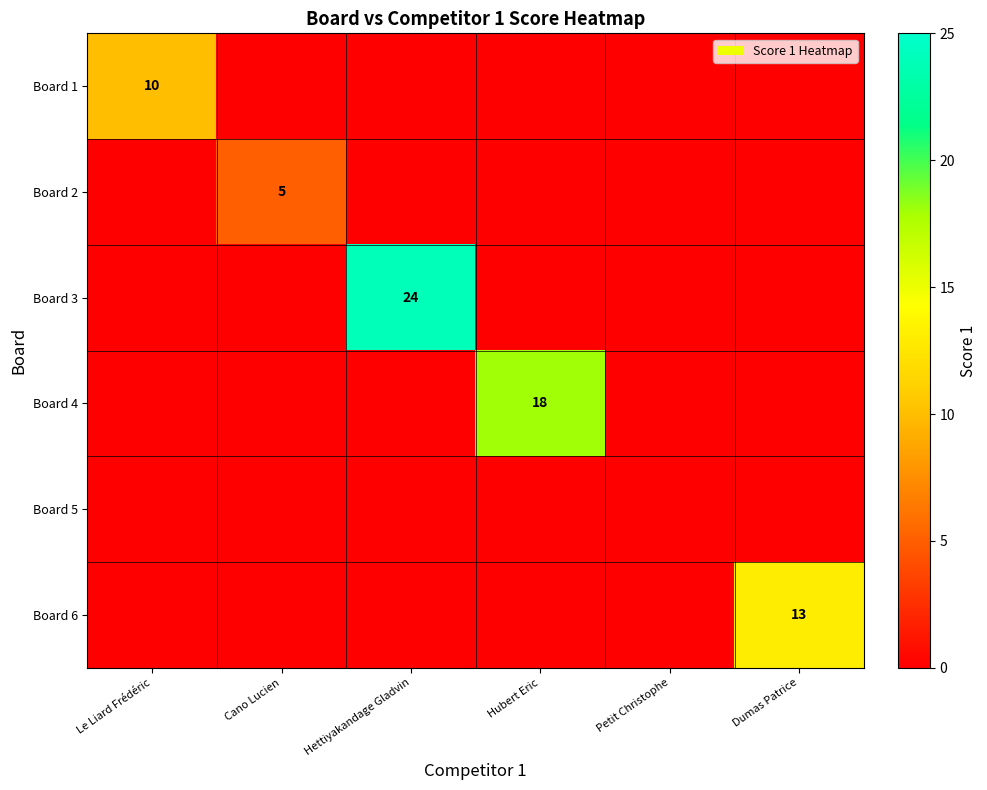

True or false: Board 6 has a value of 13 at Dumas Patrice.

True